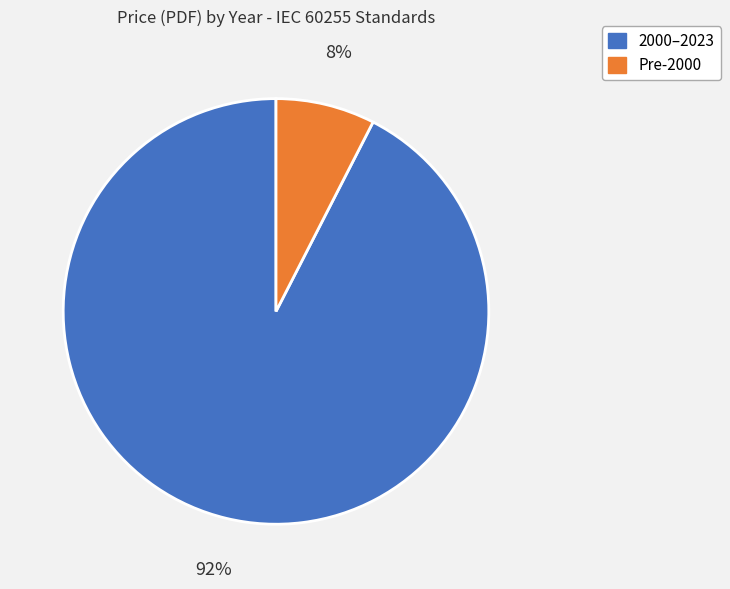

Does any single category account for the majority?

Yes